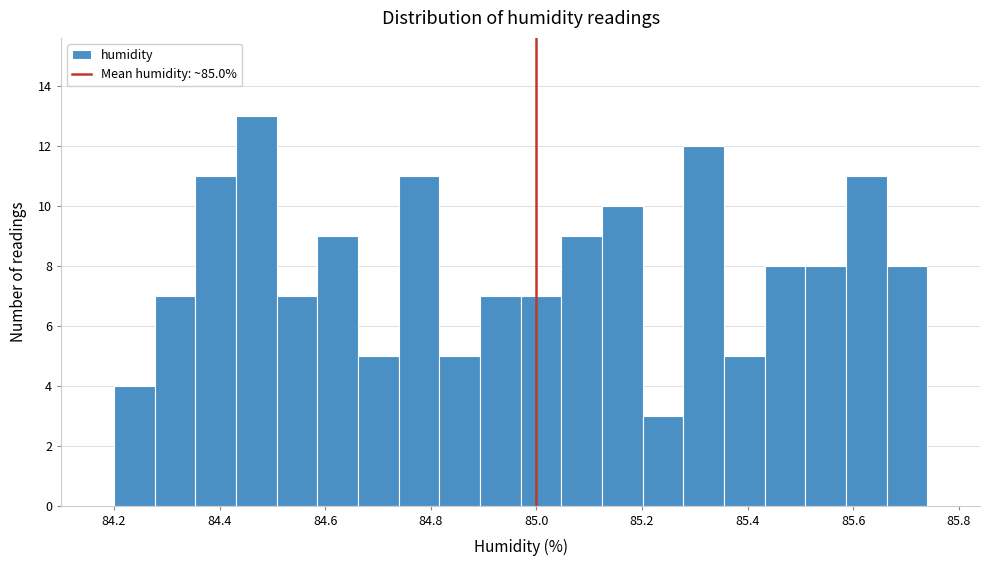

Around what value on the x-axis is the tallest bar? Give the approximate position of its centre, as read against the axis.

84.46